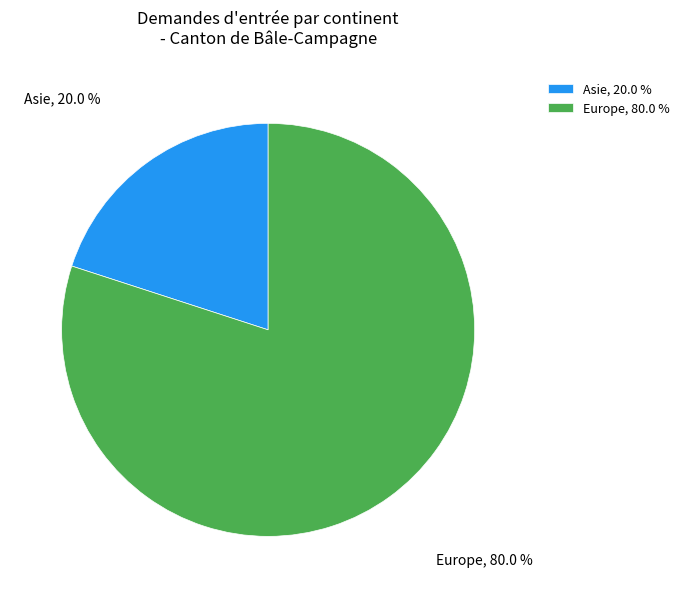

What percentage do Europe, 80.0 % and Asie, 20.0 % together represent?

100.0%